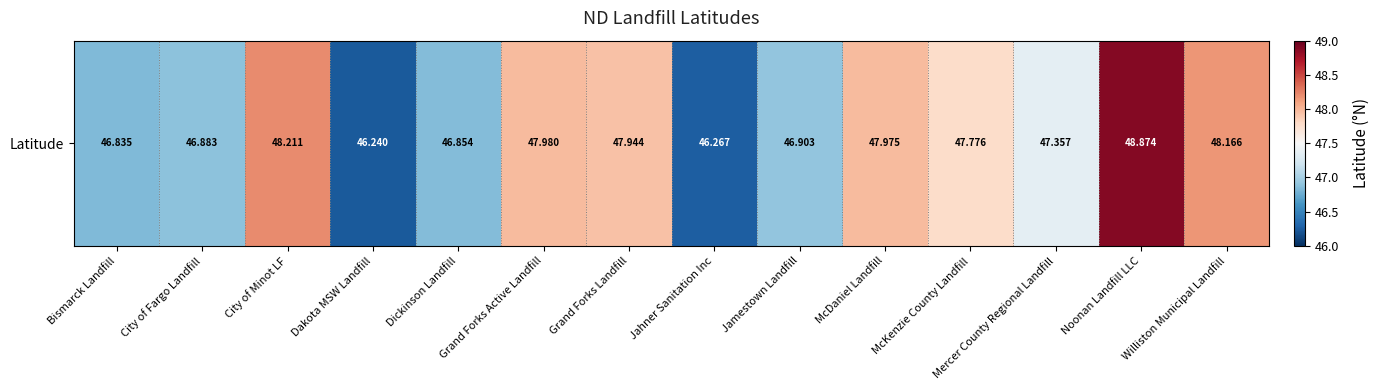

How many data points does each series have?

14